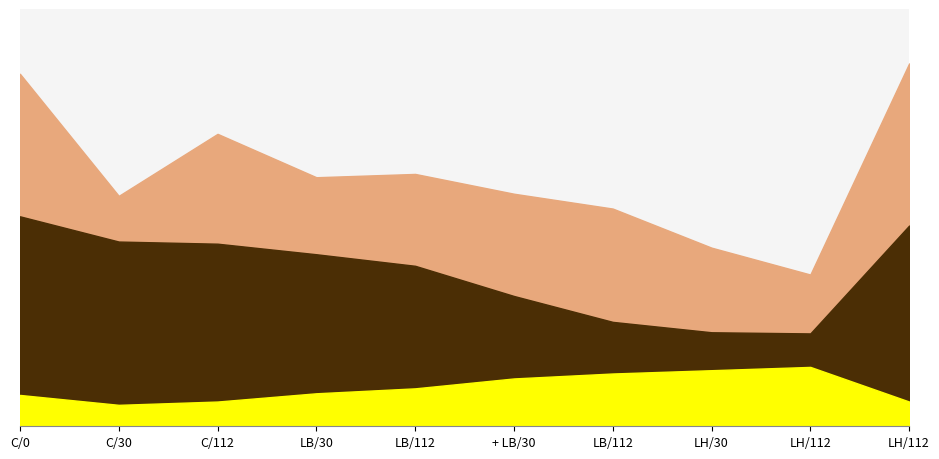

True or false: Temp and SDS_P1 cross at least once.

False